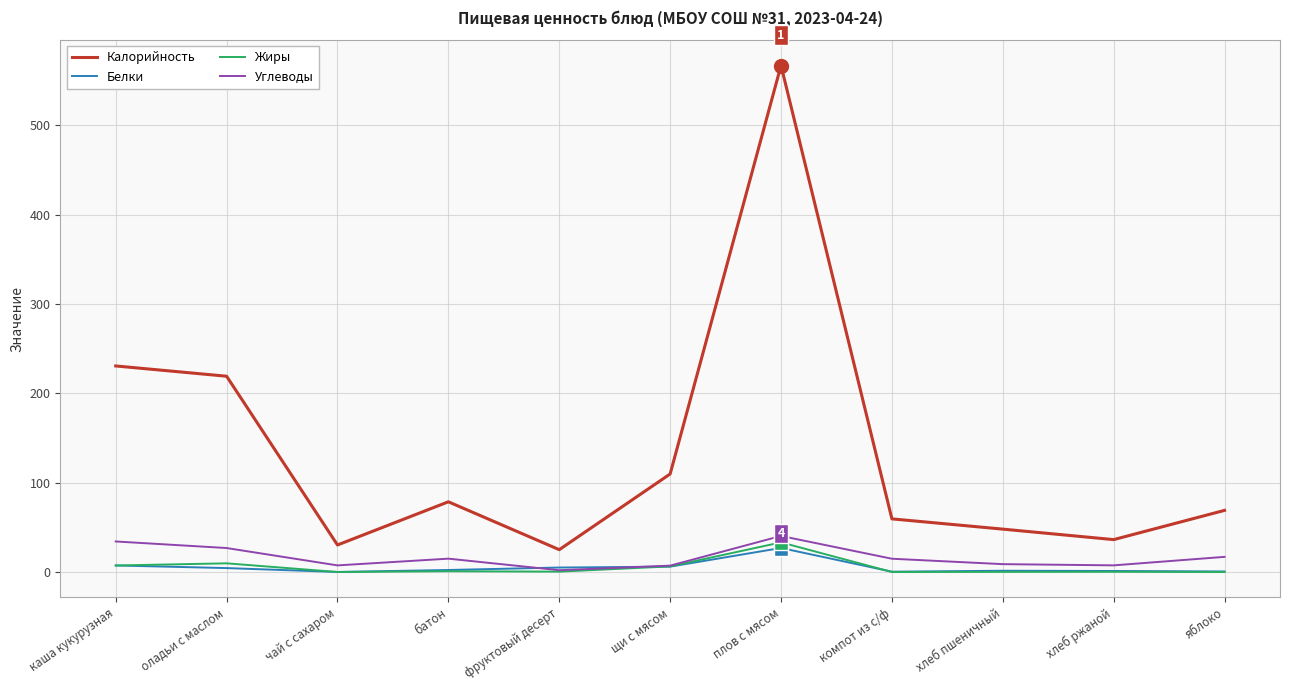

Between оладьи с маслом and фруктовый десерт, which series saw the biggest shift?

Калорийность